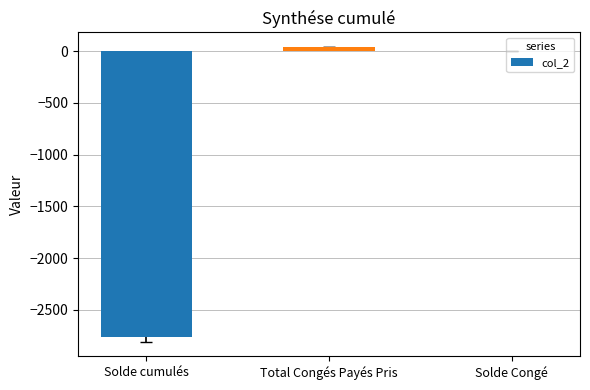

At which label does the data first exceed 5?

Total Congés Payés Pris